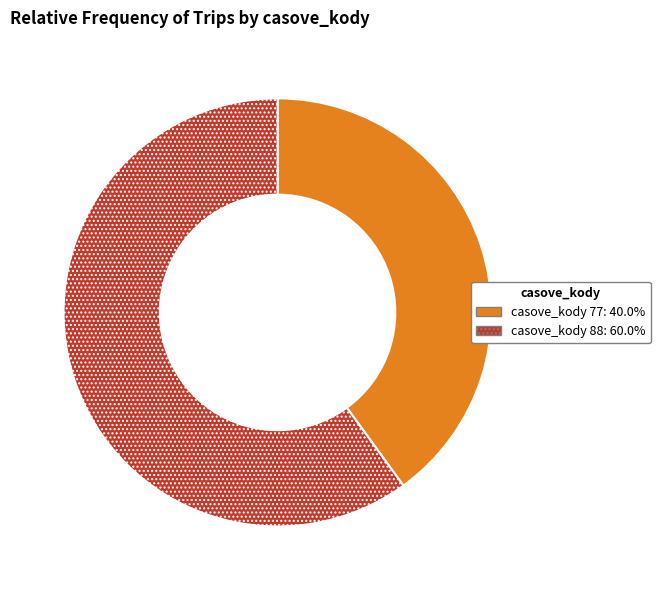

Combined, do casove_kody 77: 40.0% and casove_kody 88: 60.0% account for over 50%?

Yes